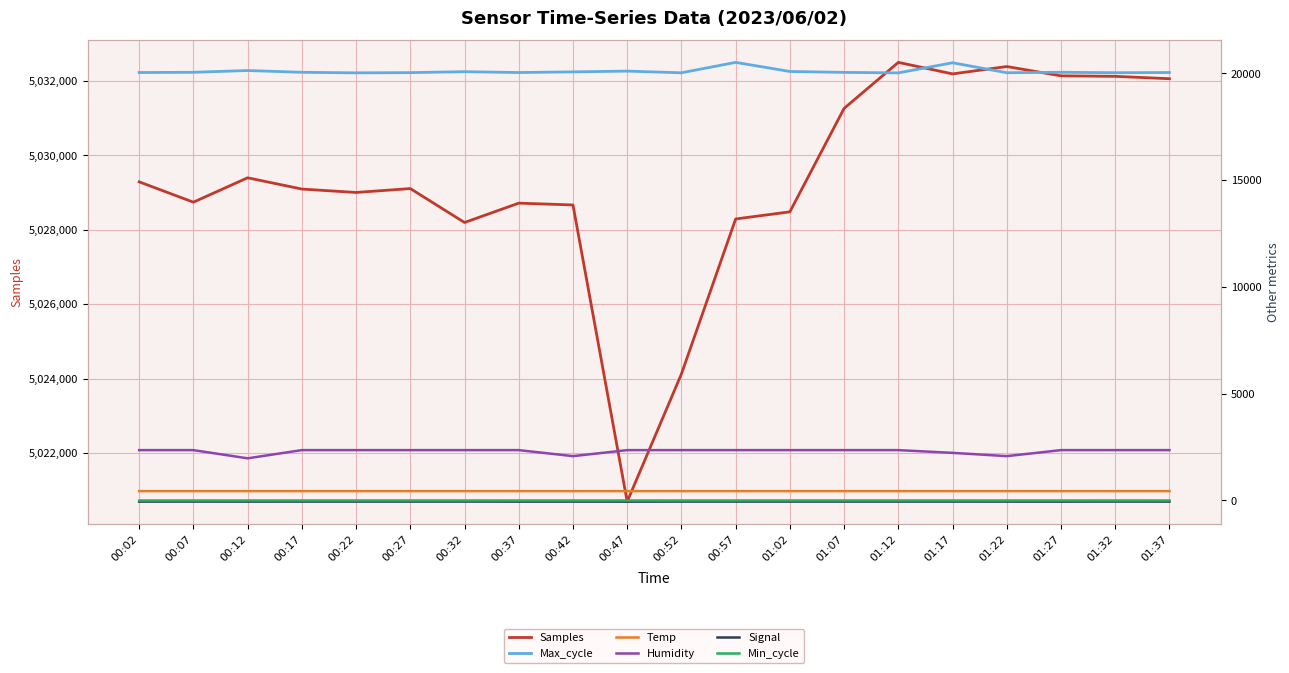

True or false: Humidity and Min_cycle intersect in this chart.

False